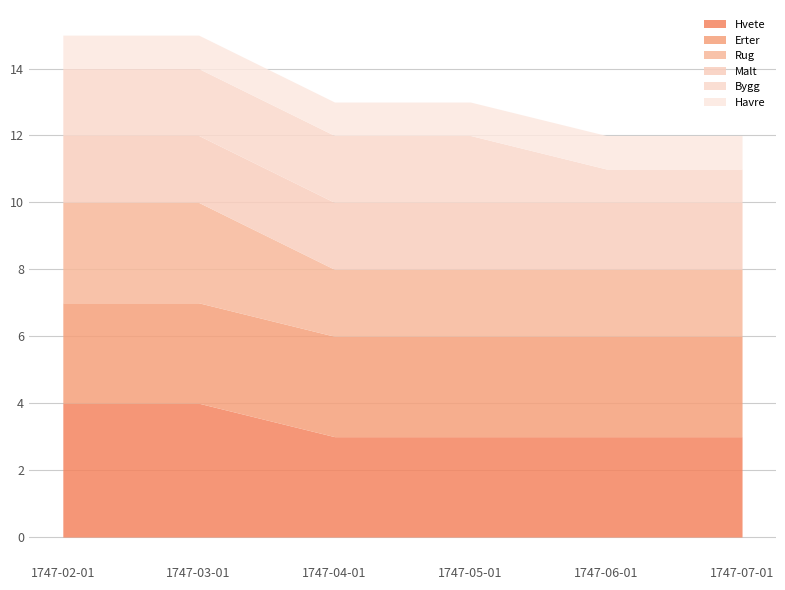

What are all the series names shown in the legend?

Hvete, Erter, Rug, Malt, Bygg, Havre